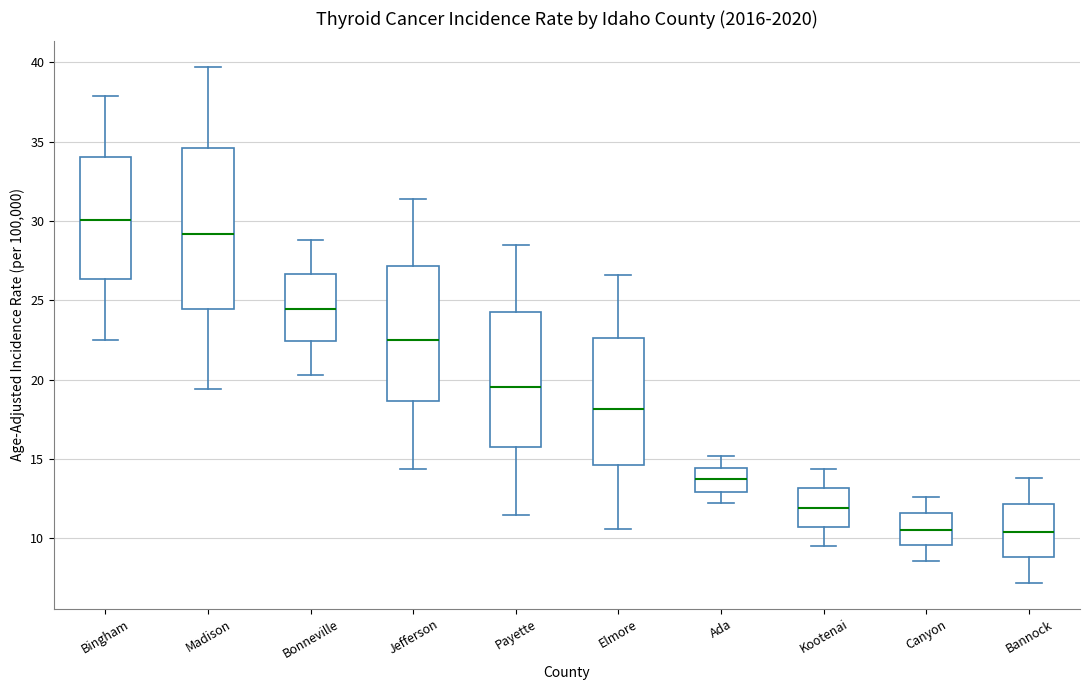

Which box has the highest median line?

Bingham